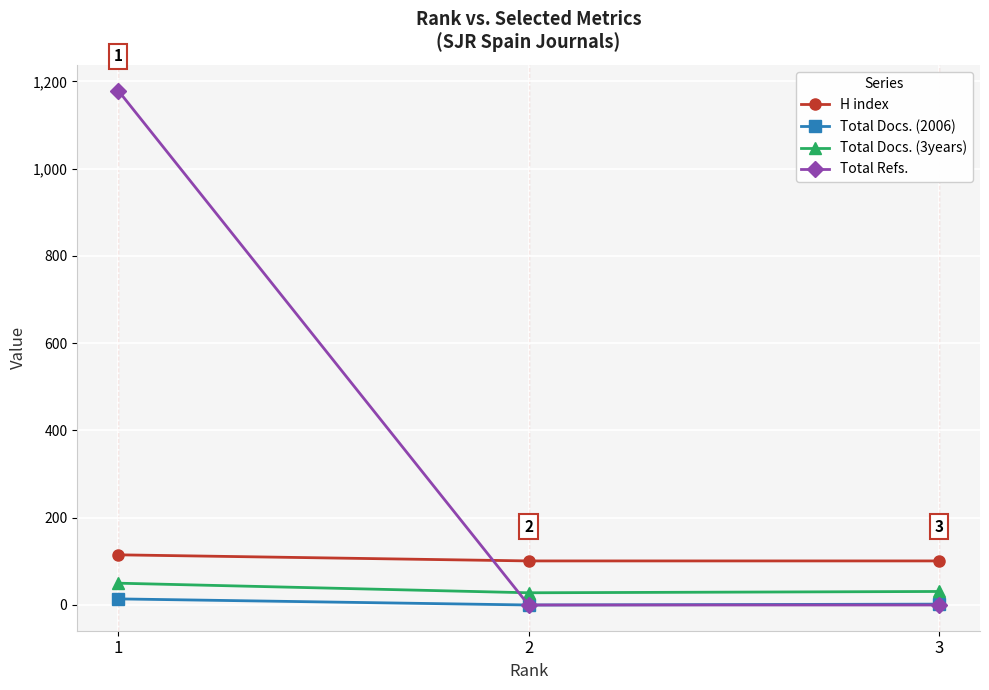

Where does the Total Docs. (2006) series first go above 2?

1